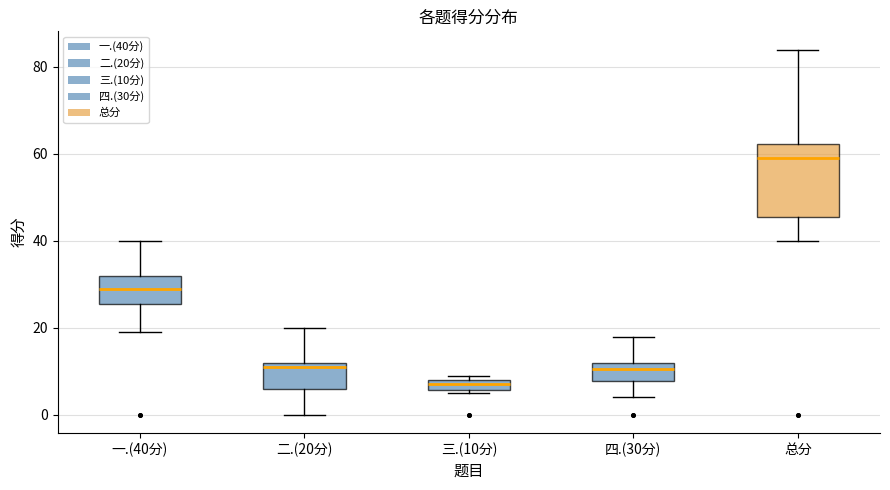

Comparing the boxes themselves (not the whiskers), which one is the tallest?

总分